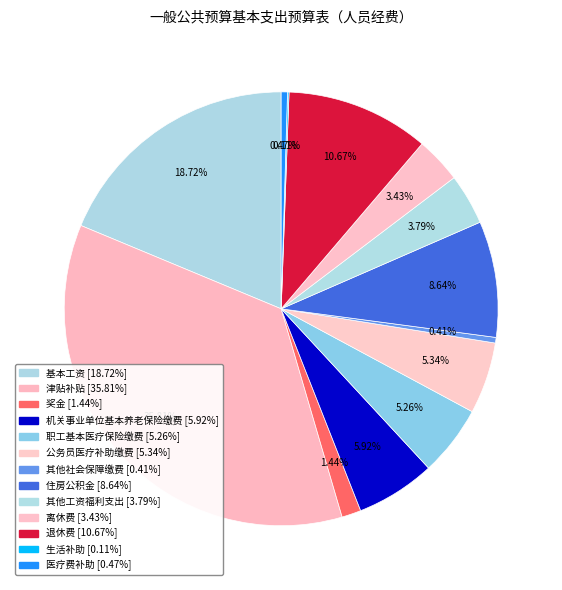

Rank the categories by value from highest to lowest.

津贴补贴, 基本工资, 退休费, 住房公积金, 机关事业单位基本养老保险缴费, 公务员医疗补助缴费, 职工基本医疗保险缴费, 其他工资福利支出, 离休费, 奖金, 医疗费补助, 其他社会保障缴费, 生活补助